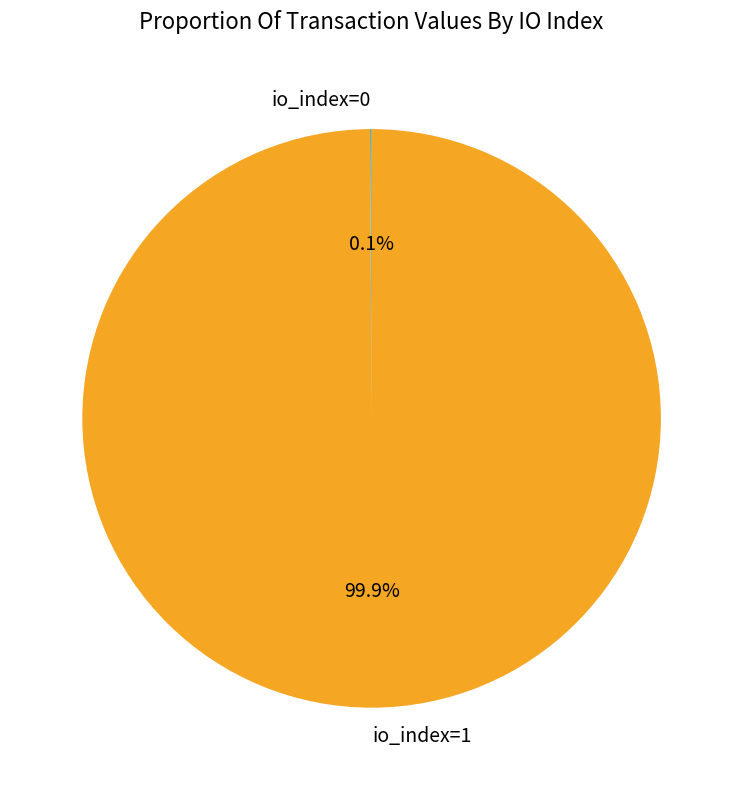

What percentage is NOT represented by io_index=1?

0.1%